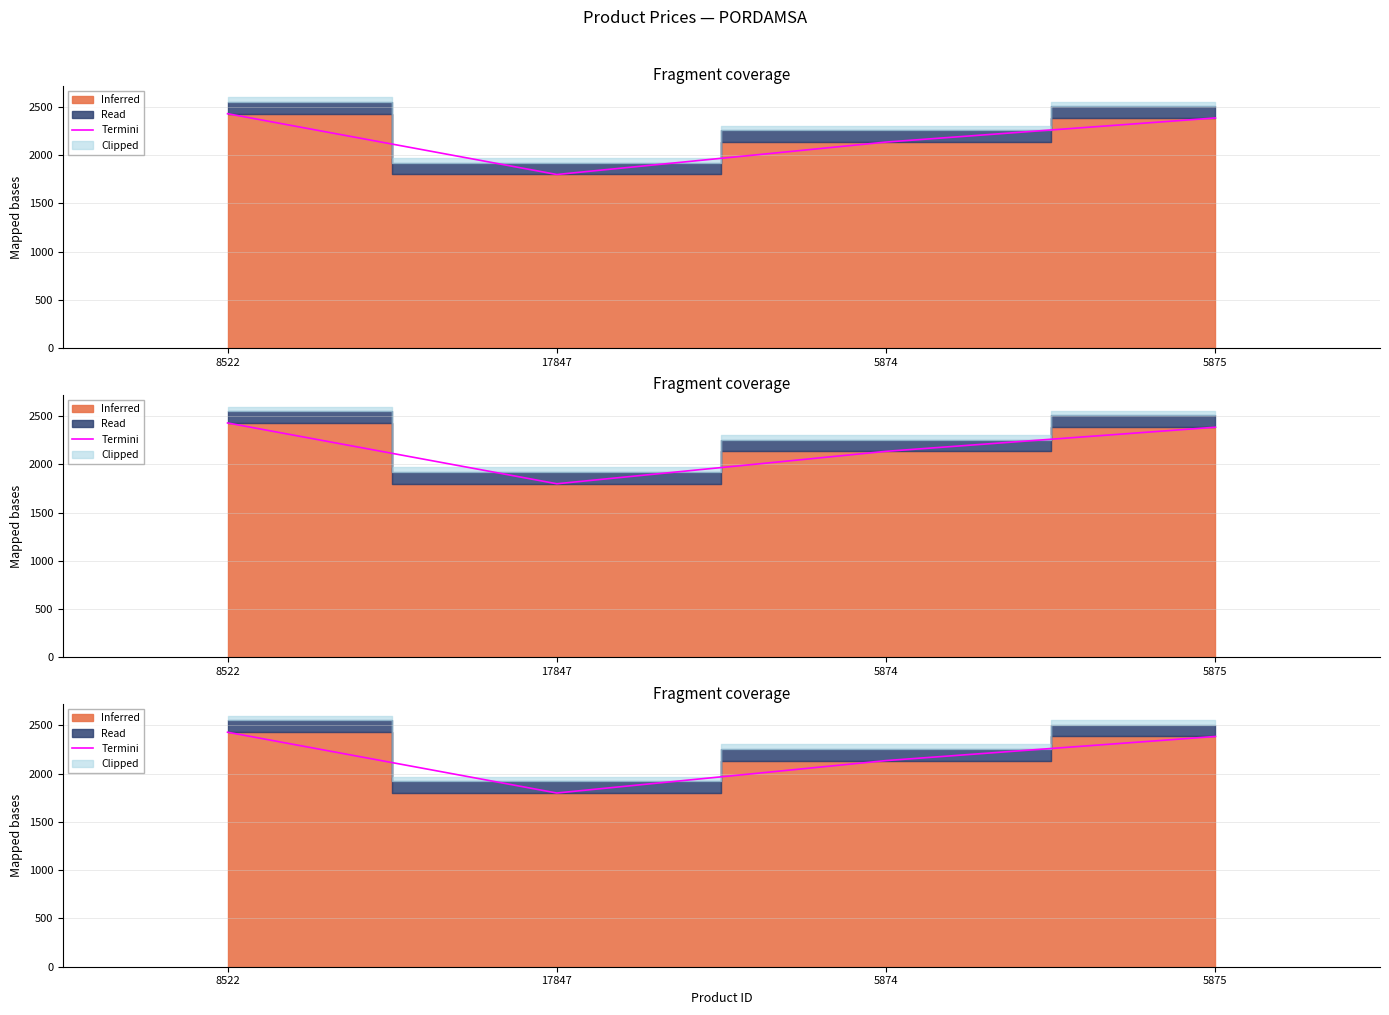

Which label corresponds to the largest value in the chart?

8522